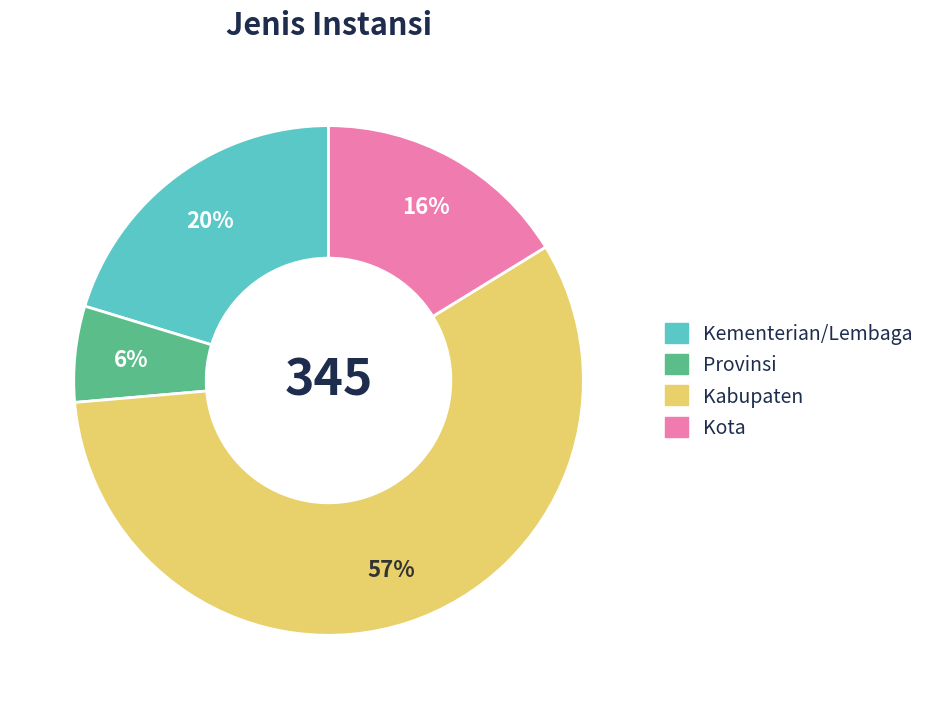

To the nearest percent, what is the combined percentage of Kabupaten and Kota?

74%